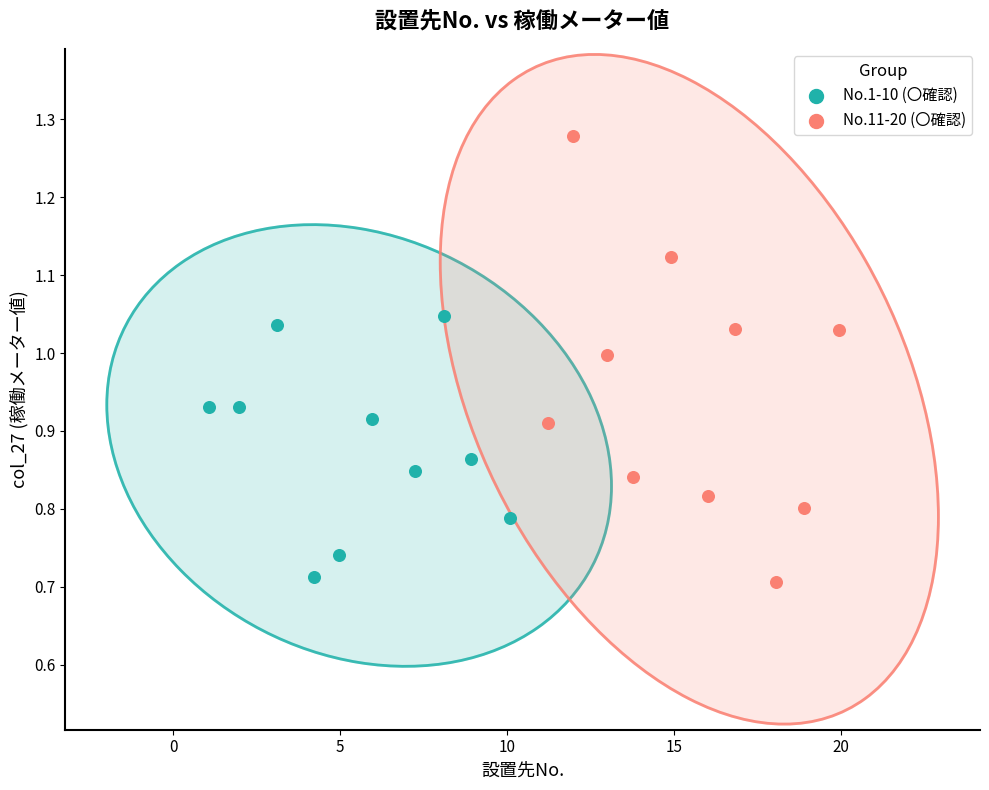

Which series reaches the maximum Y coordinate?

No.11-20 (〇確認)